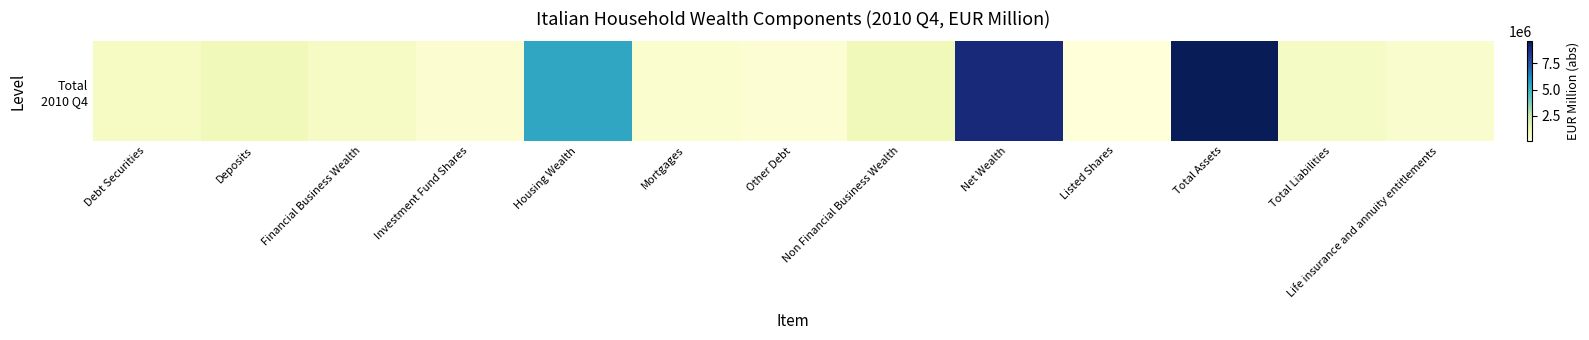

Which has a higher value, Housing Wealth or Financial Business Wealth?

Housing Wealth